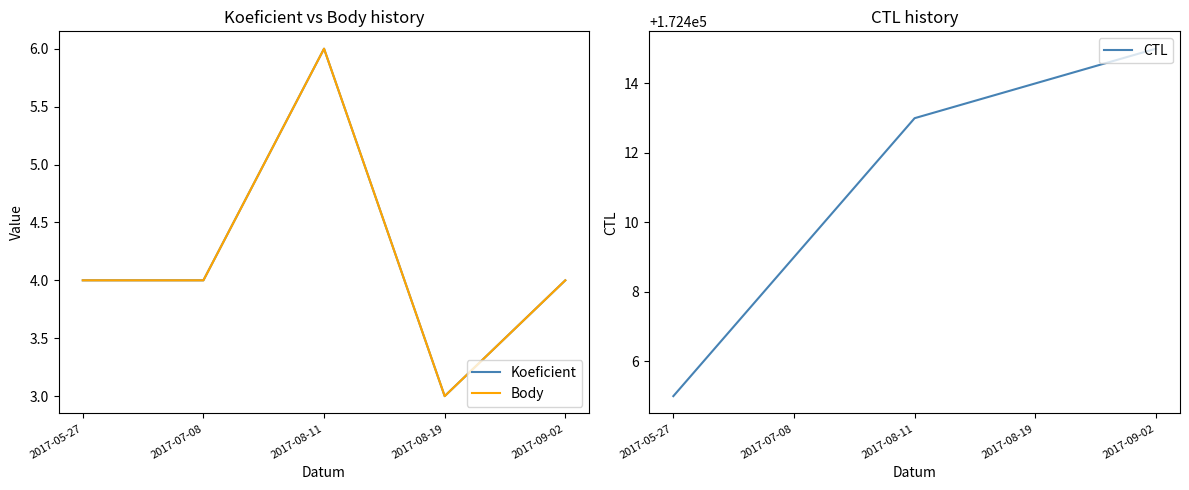

True or false: Koeficient and CTL cross at least once.

False